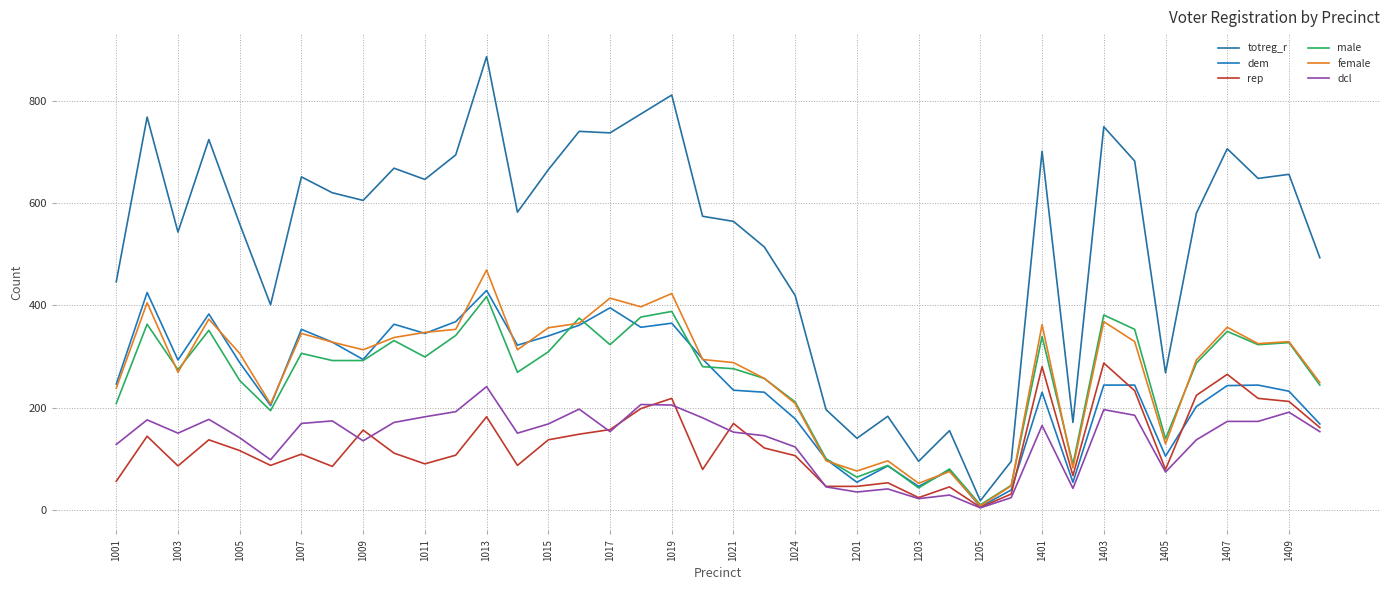

How many distinct data groups are displayed?

6